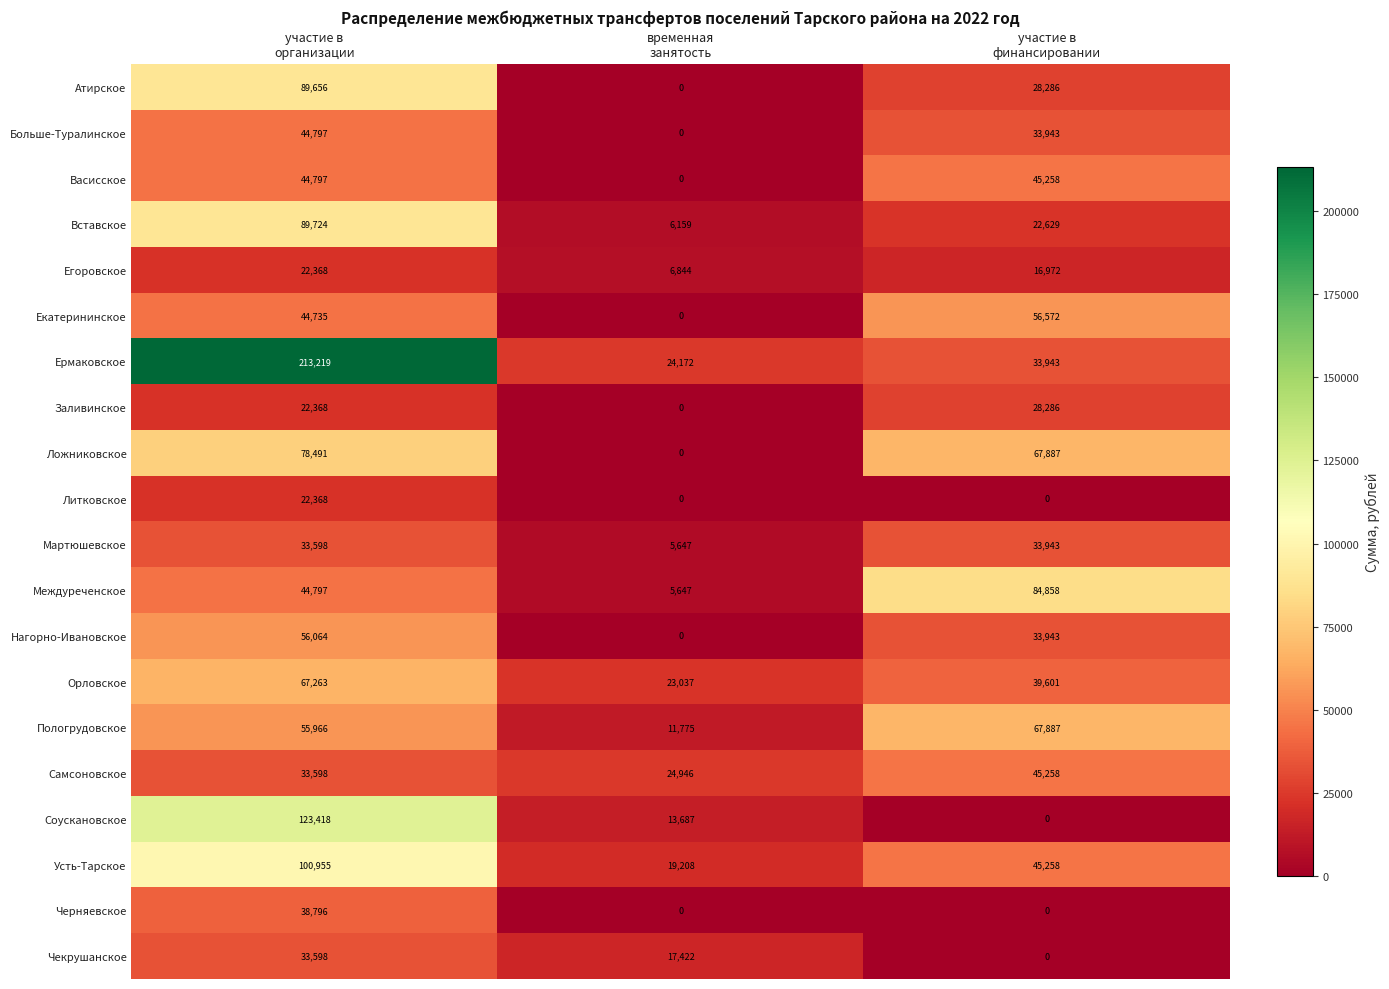

Which series has the widest spread of values?

Ермаковское